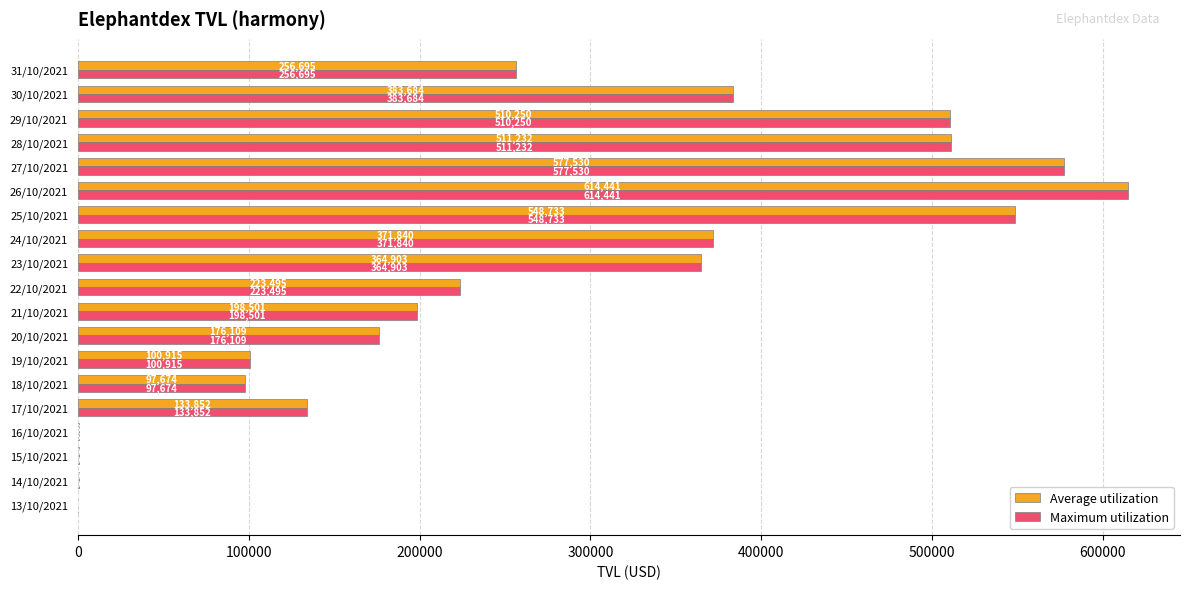

The value of Maximum utilization at 25/10/2021 is 548733.2. True or false?

True